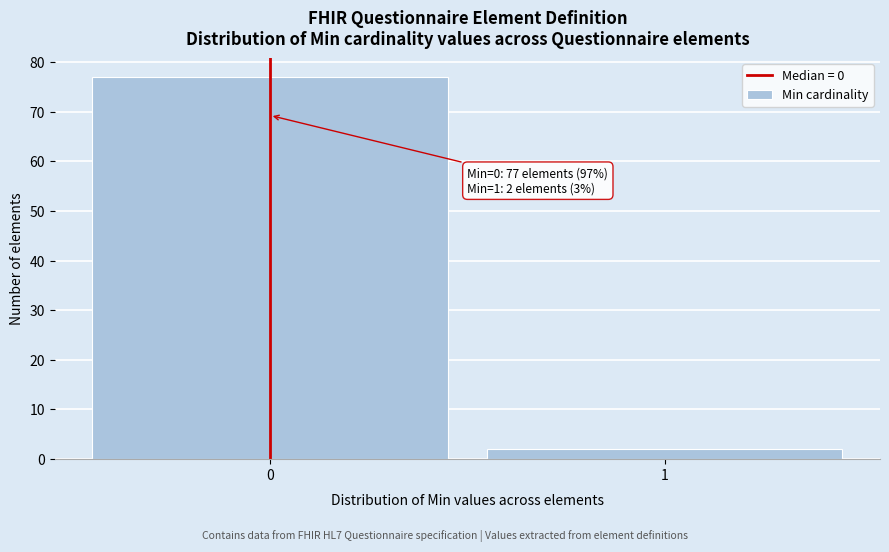

Reading left to right, list all the values displayed in this chart.

77	2